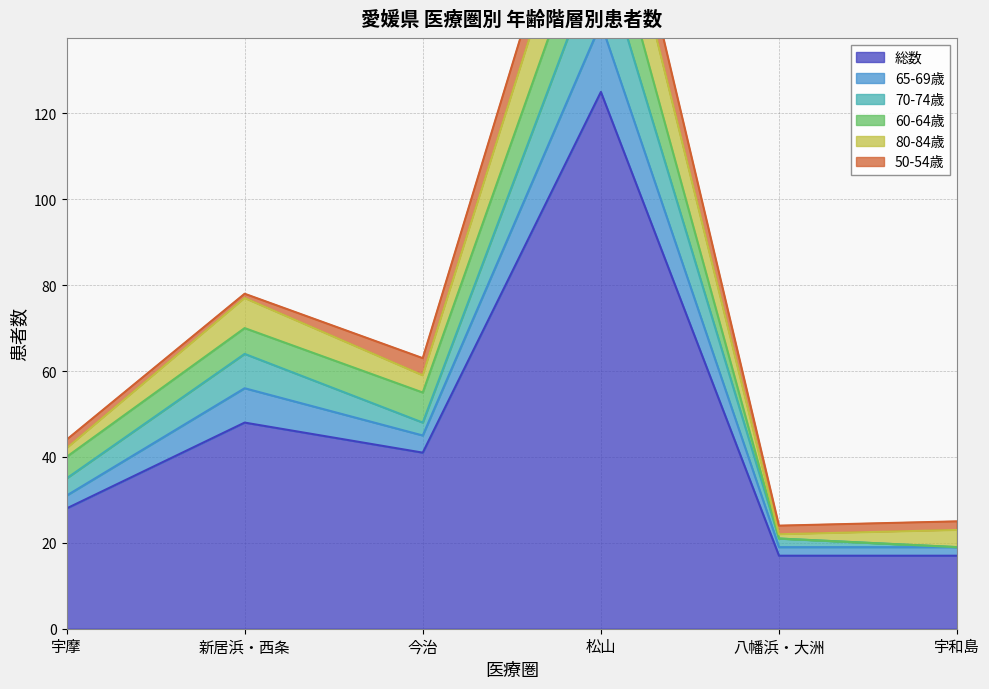

What are all the series names shown in the legend?

総数, 65-69歳, 70-74歳, 60-64歳, 80-84歳, 50-54歳